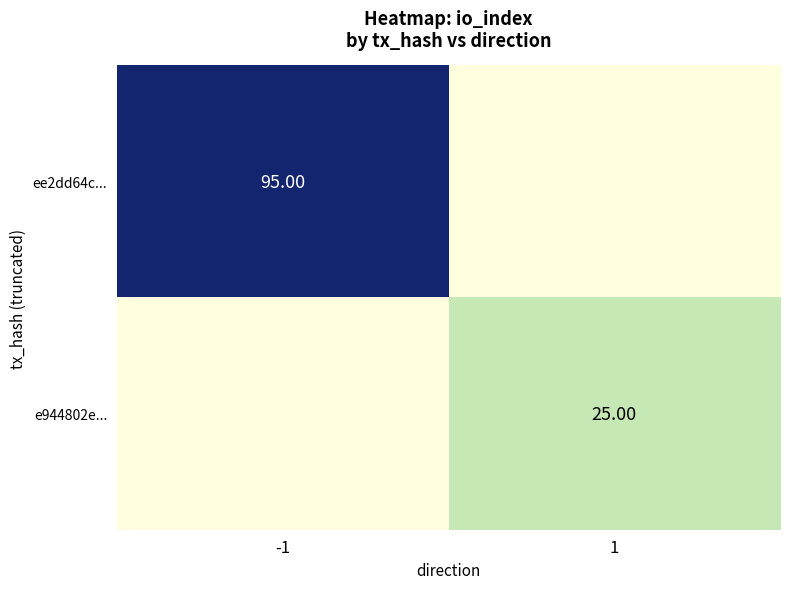

Which has a higher value, 1 or -1?

-1